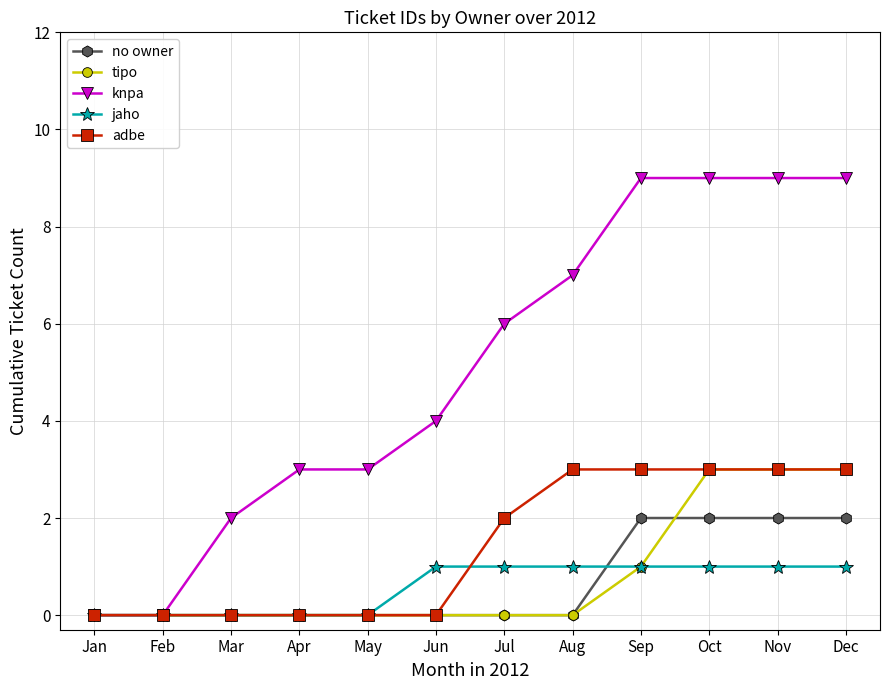

True or false: tipo has a value of -1 at Jan.

False